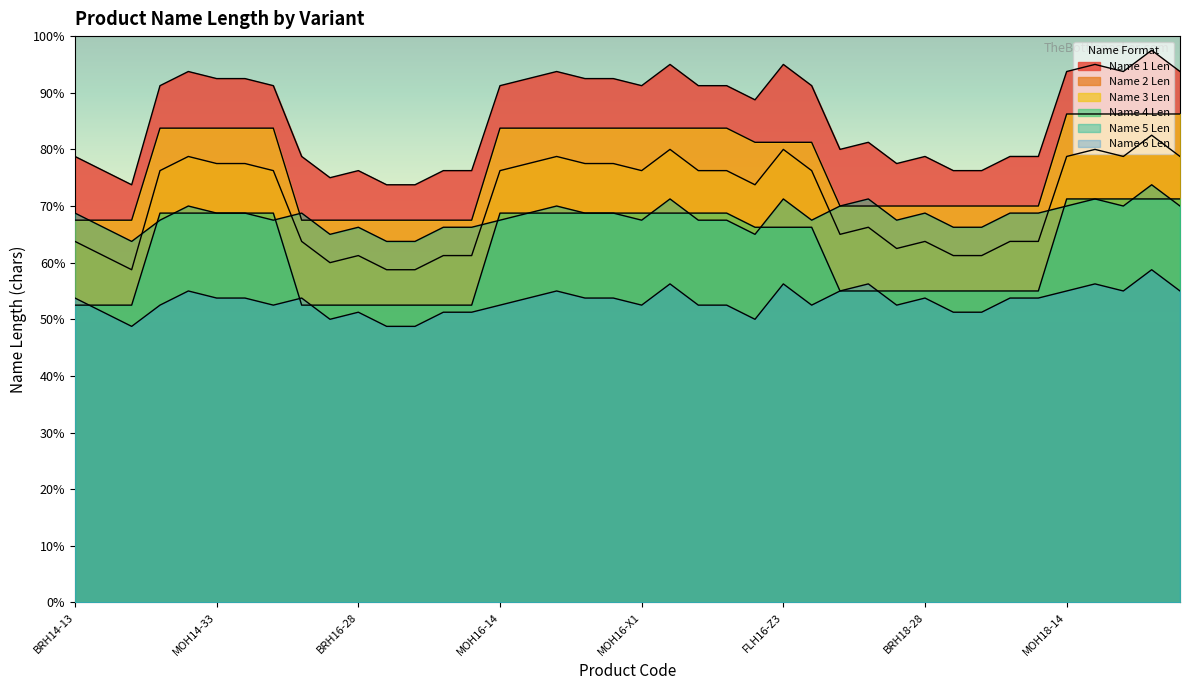

True or false: Name 2 Len and Name 1 Len intersect in this chart.

False